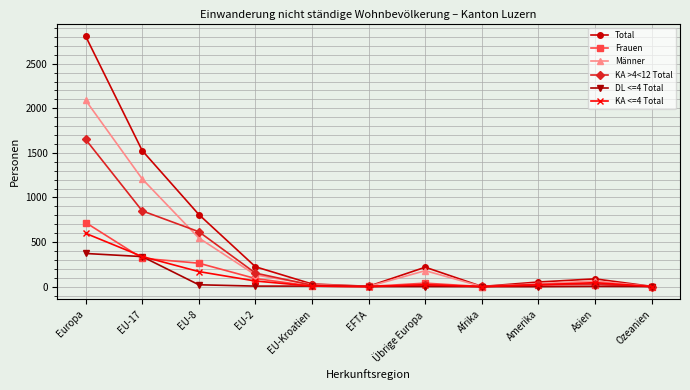

What is the total value across all series at EFTA?

12